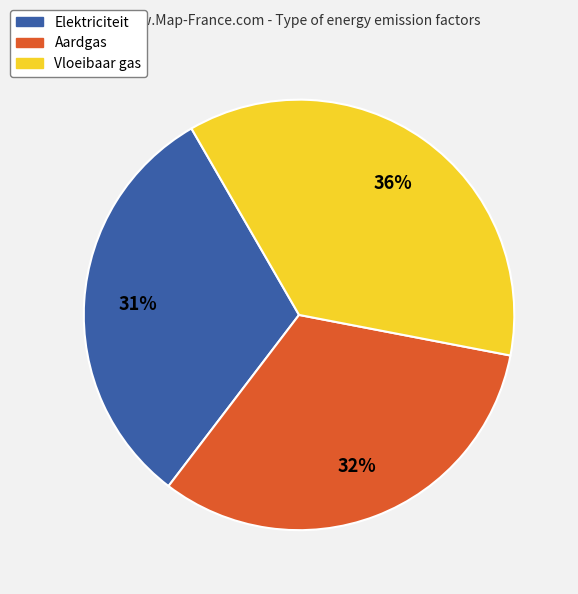

To the nearest percent, what is the difference between the Vloeibaar gas and Elektriciteit slice percentages?

5%